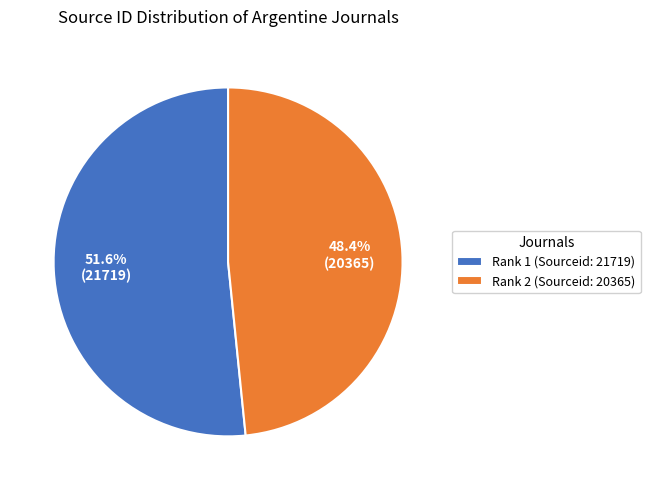

How many segments does this pie chart have?

2